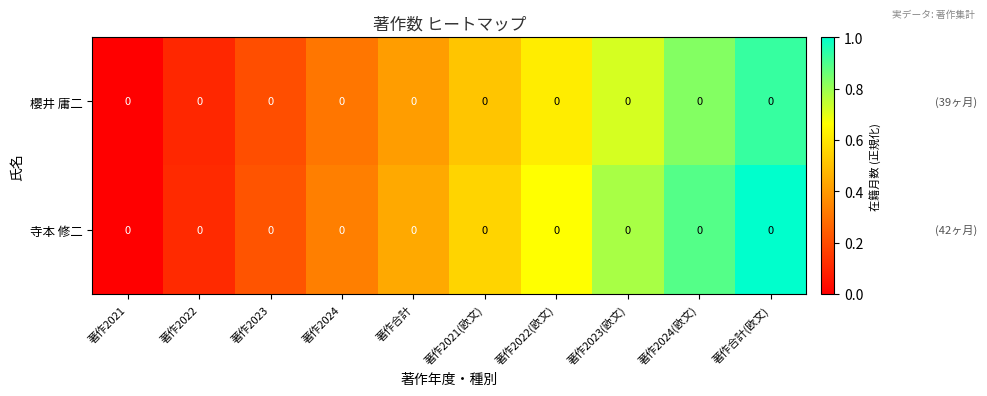

At how many categories does at least one series exceed 0?

9